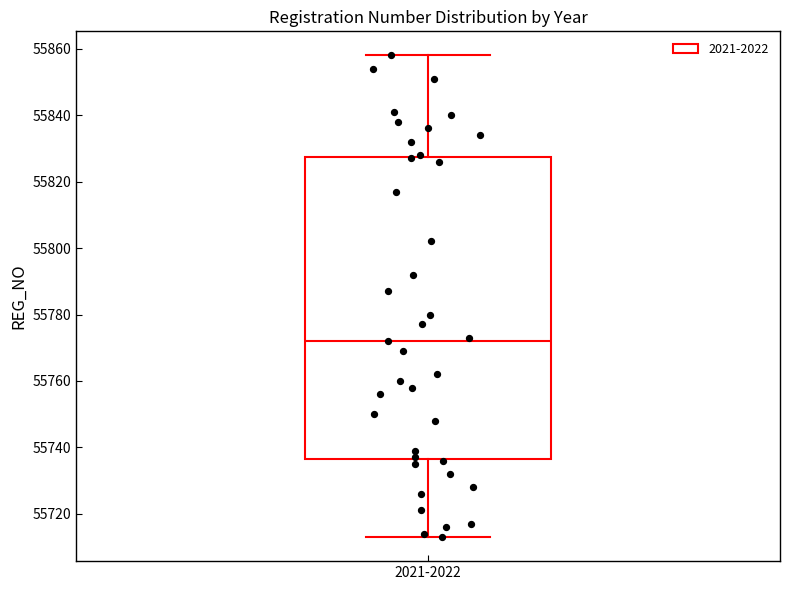

Where does the lower whisker of the box for 2021-2022 end on the y-axis? The values are not printed on the chart, so give them approximately, as read against the axis.

55714